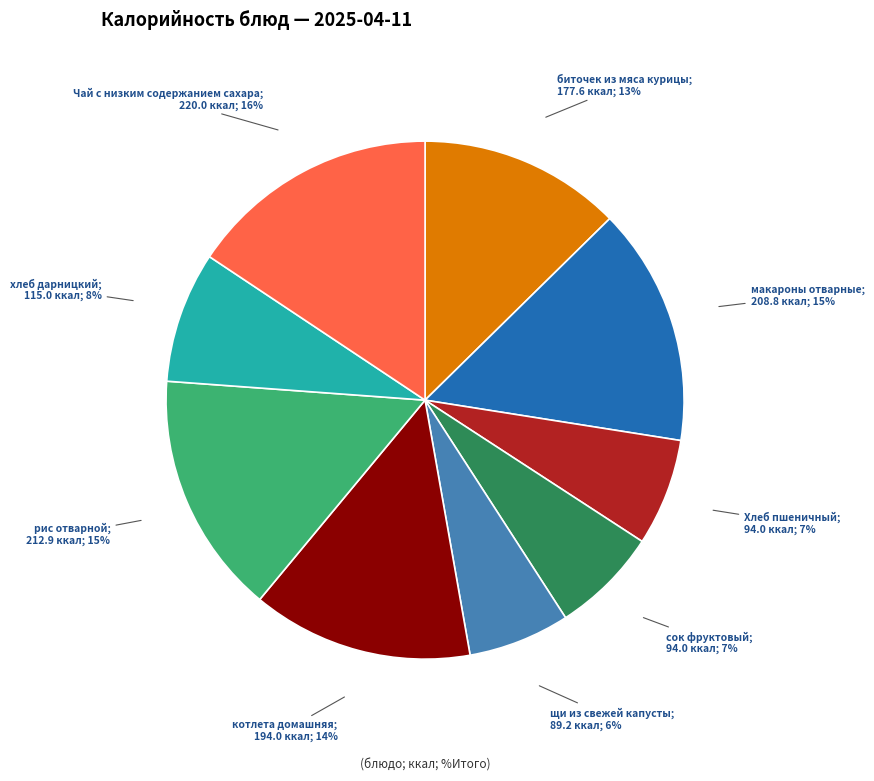

To the nearest percent, what is the average slice percentage?

11%